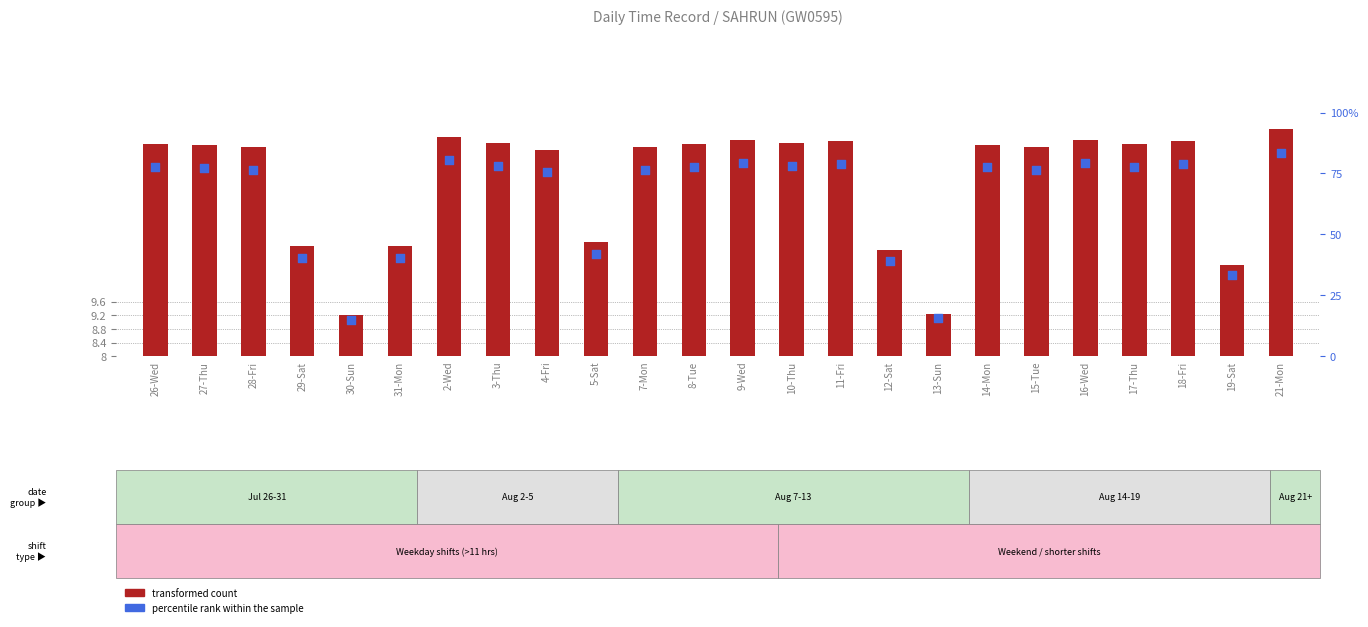

What are all the series names shown in the legend?

transformed count, percentile rank within the sample